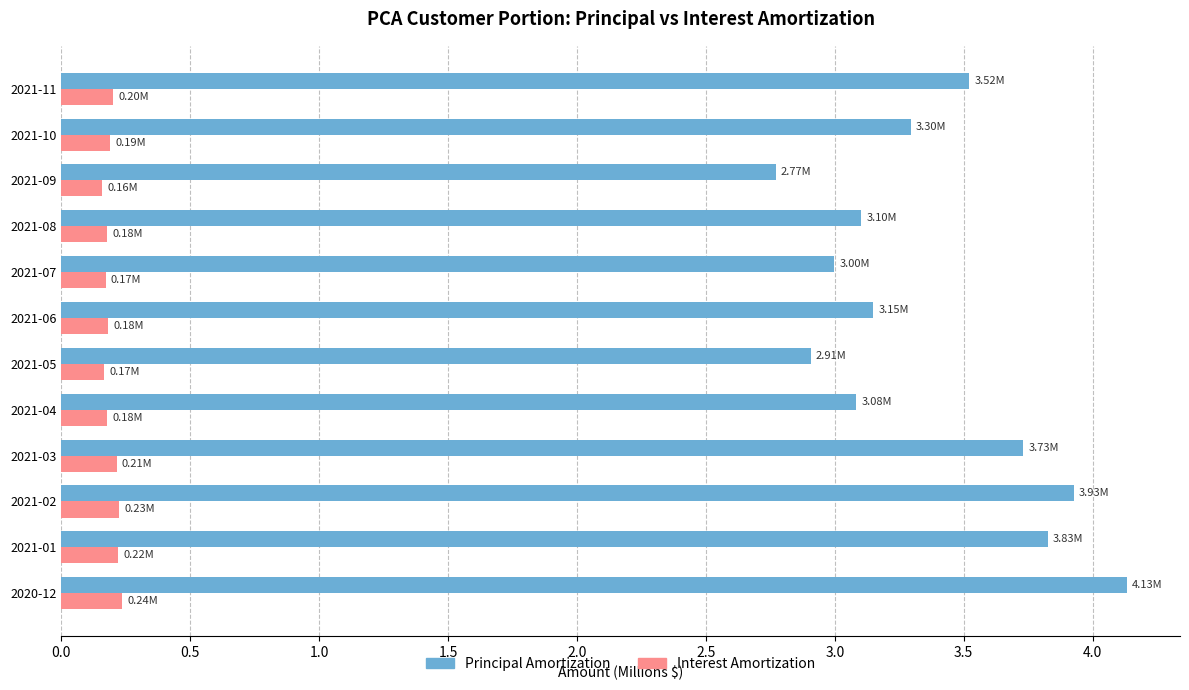

At how many categories does at least one series exceed 2?

12